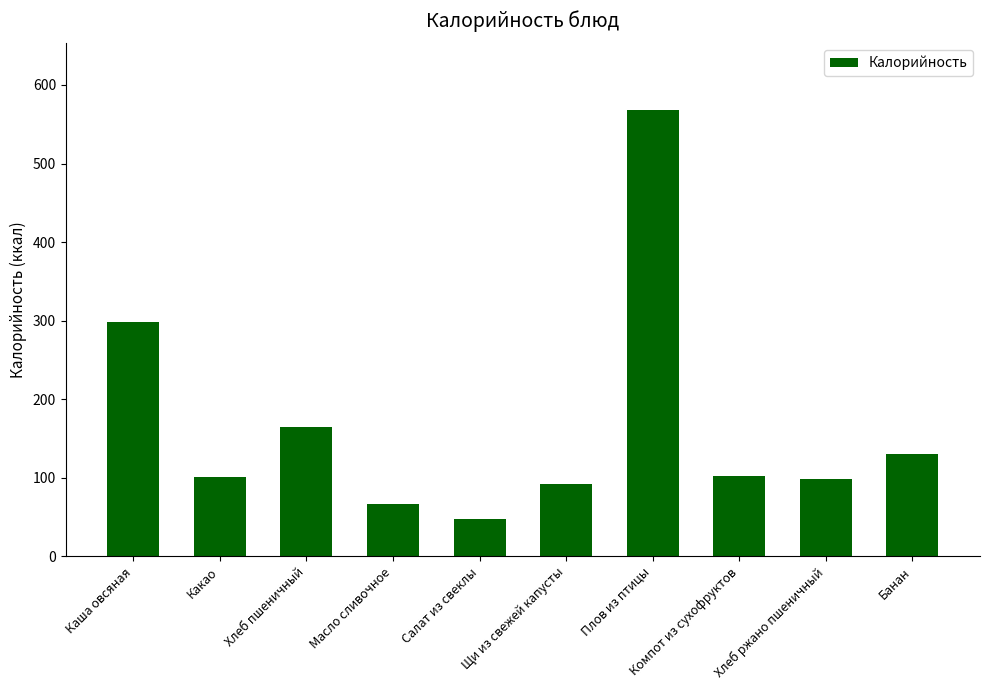

Is it true that the value at Каша овсяная is 497.2?

False